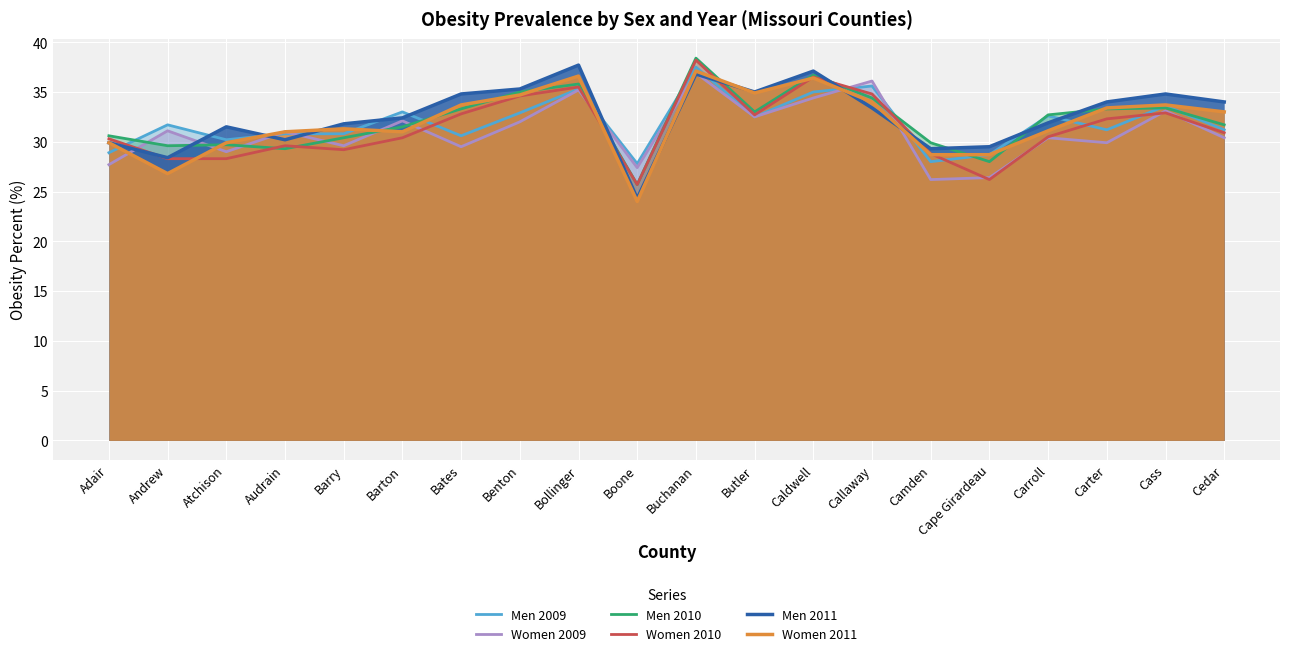

At which category is the sum across all series the highest?

Buchanan